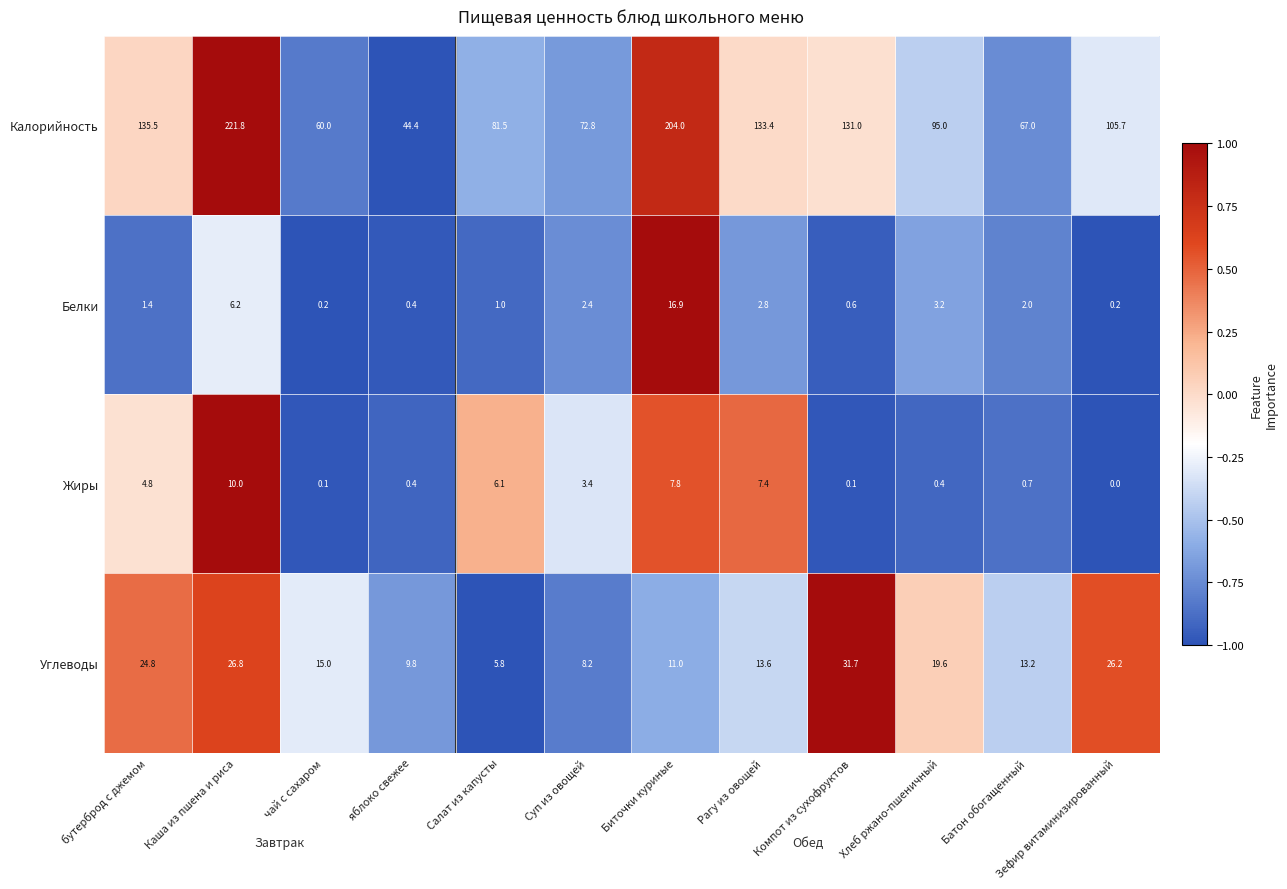

What is the average value of the Белки series?

3.1